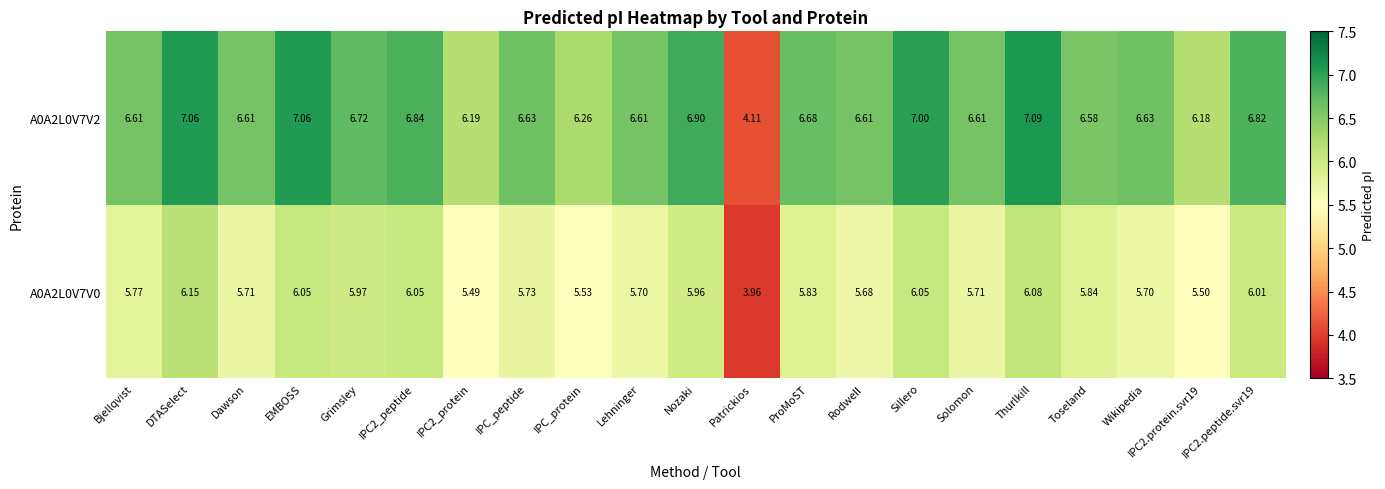

At IPC2.peptide.svr19, list the series in order from smallest to largest.

A0A2L0V7V0, A0A2L0V7V2